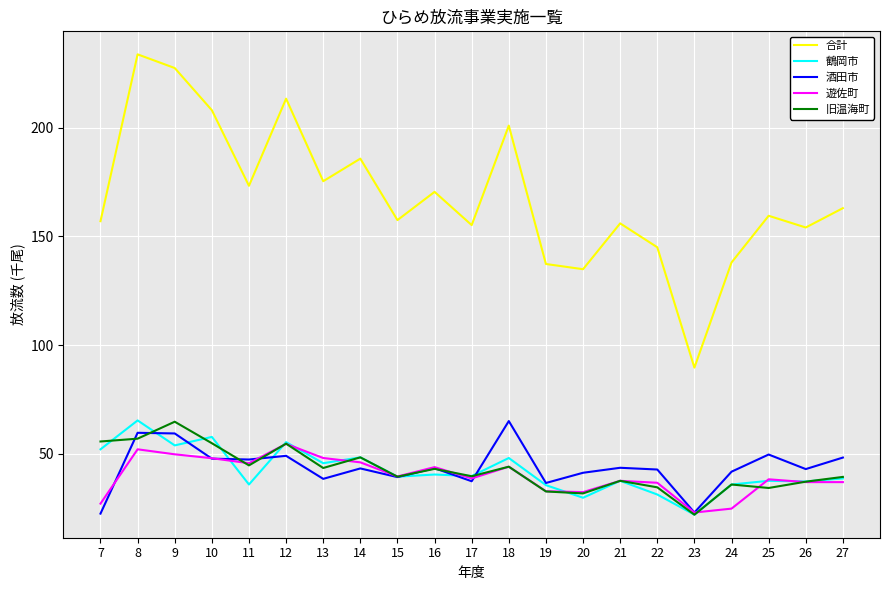

Which series changed the most between 13 and 18?

酒田市